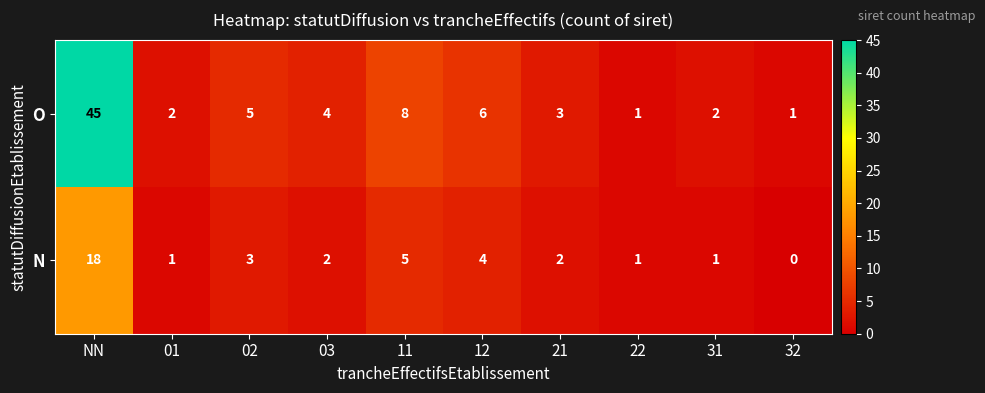

What is the spread (max minus min) of values at NN?

27